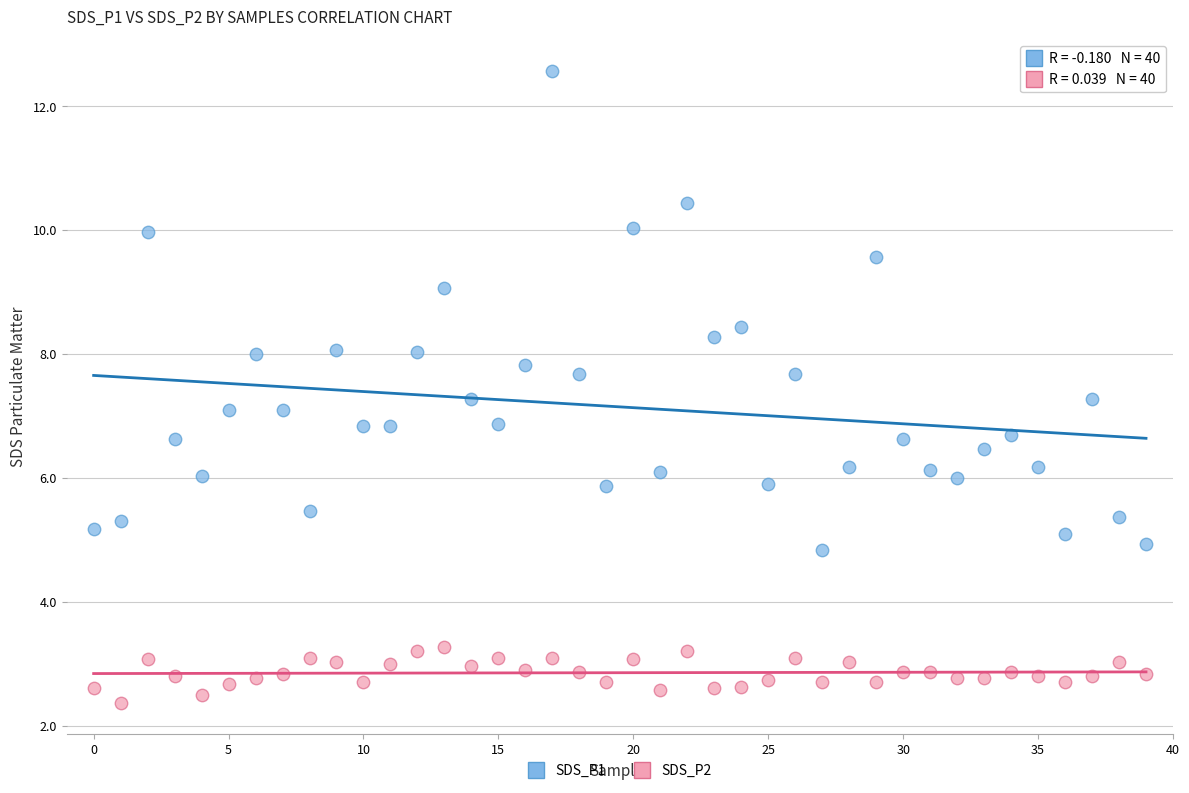

What are all the series names shown in the legend?

SDS_P1, SDS_P2